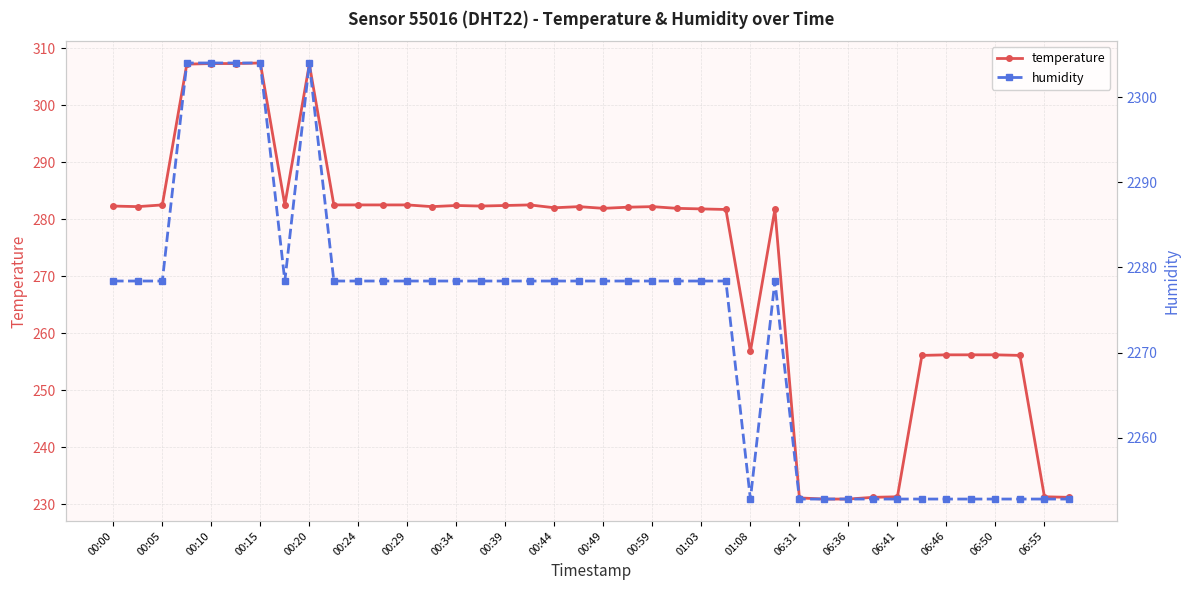

At which label does temperature first exceed 282?

00:00